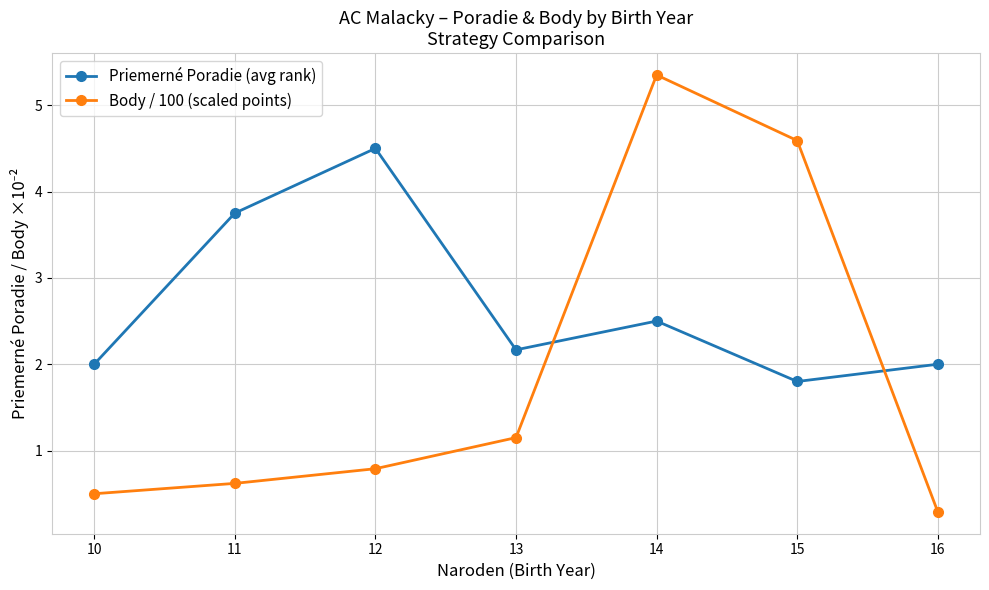

What is the spread (max minus min) of values at 11?

3.1